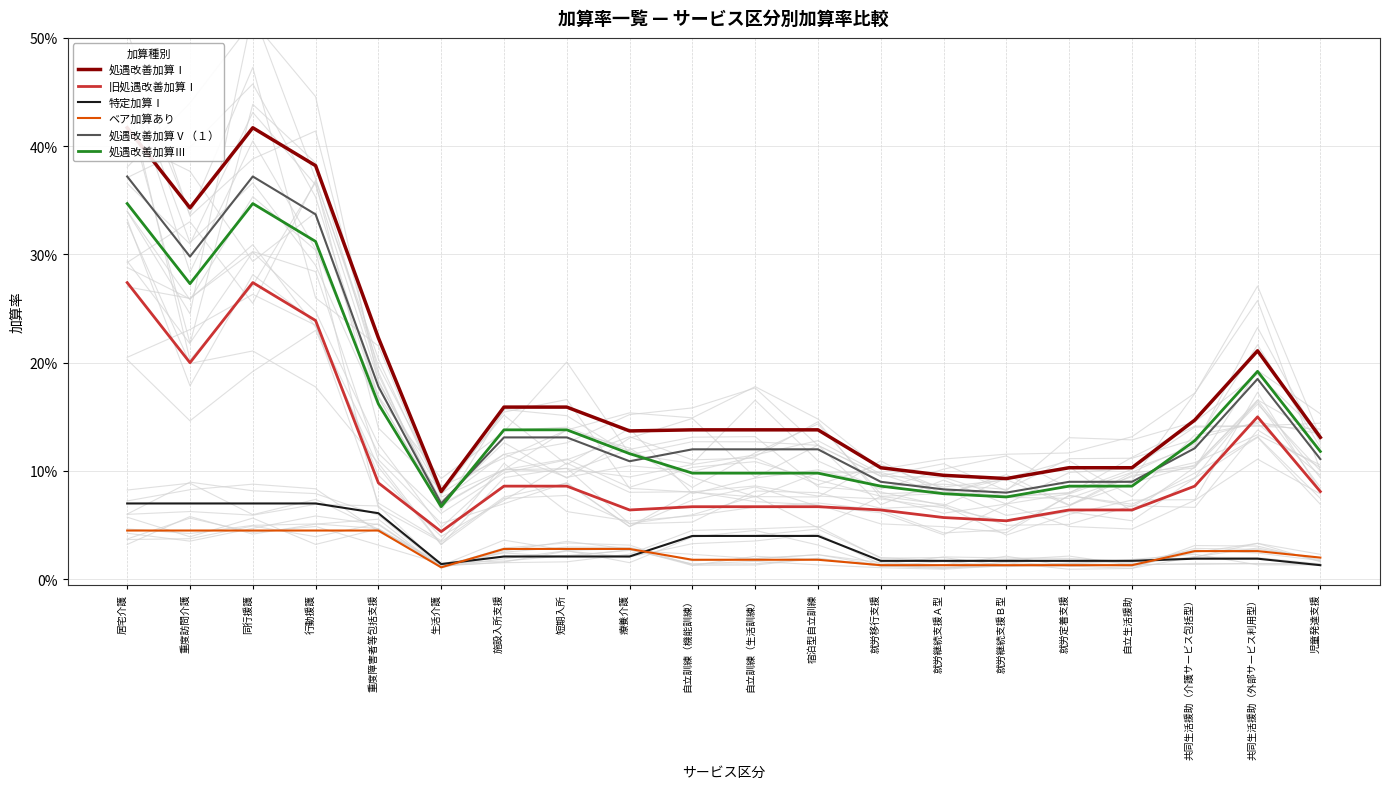

Which category has the highest value in the 処遇改善加算Ⅰ series?

居宅介護